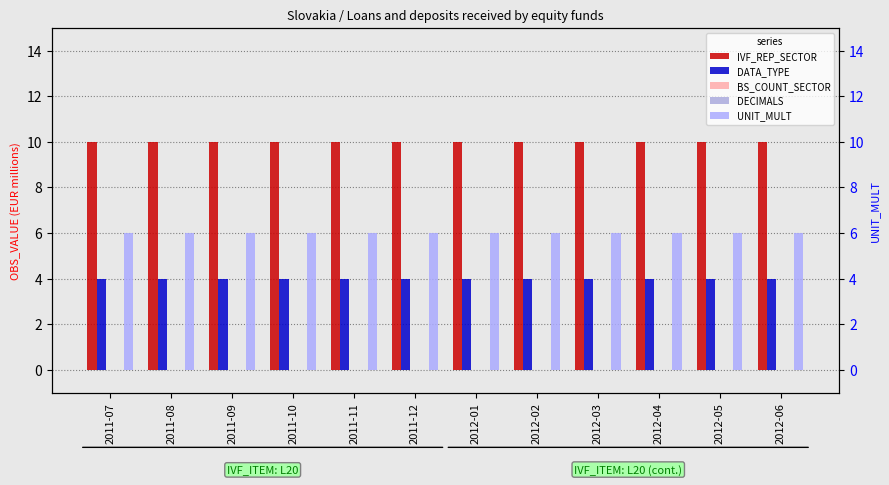

What is the difference between the highest and lowest values at 2012-05?

10